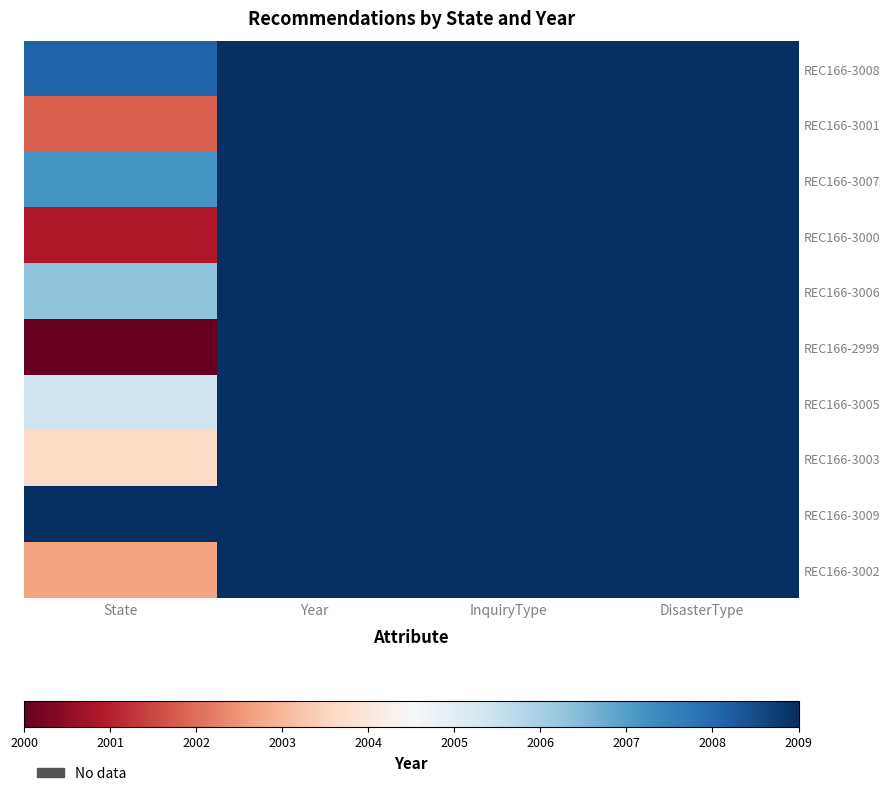

Which series has the widest spread of values?

REC166-2999